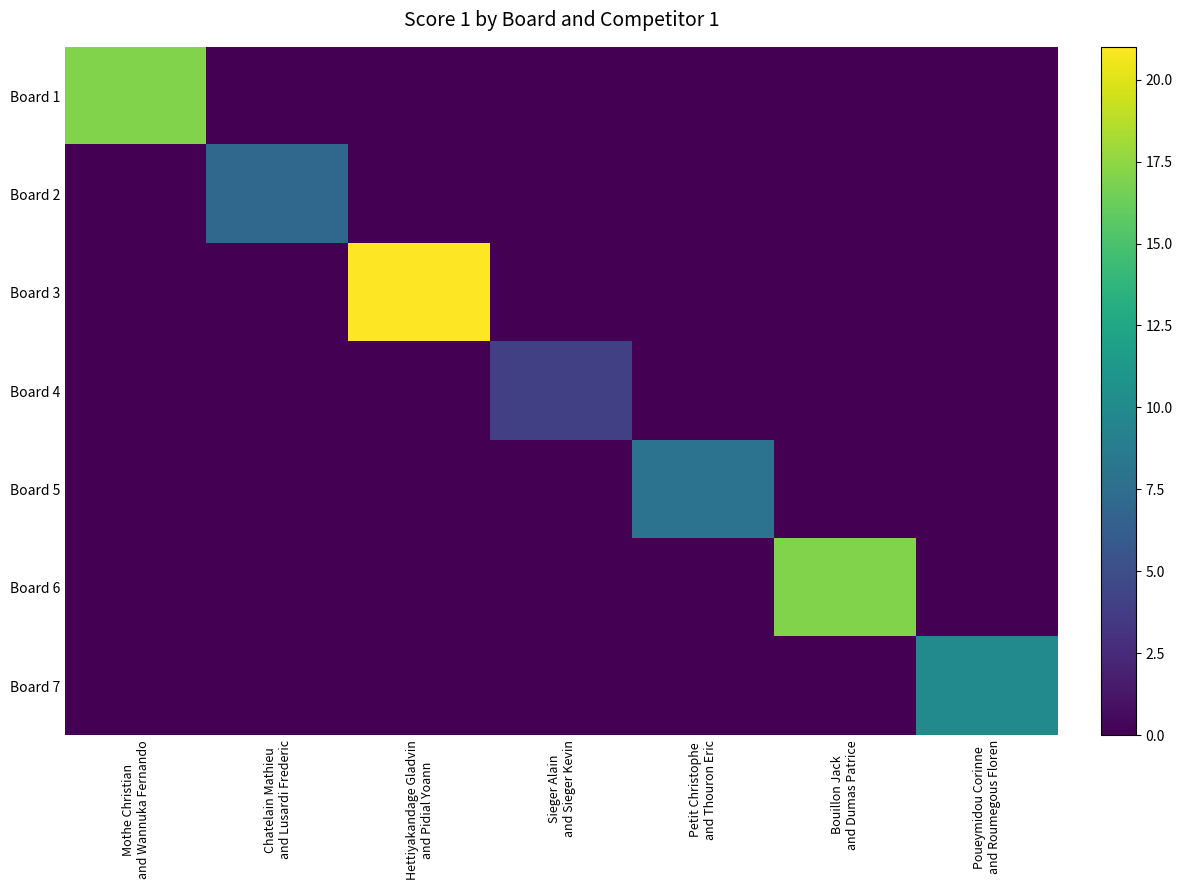

At how many categories does at least one series exceed 4?

6